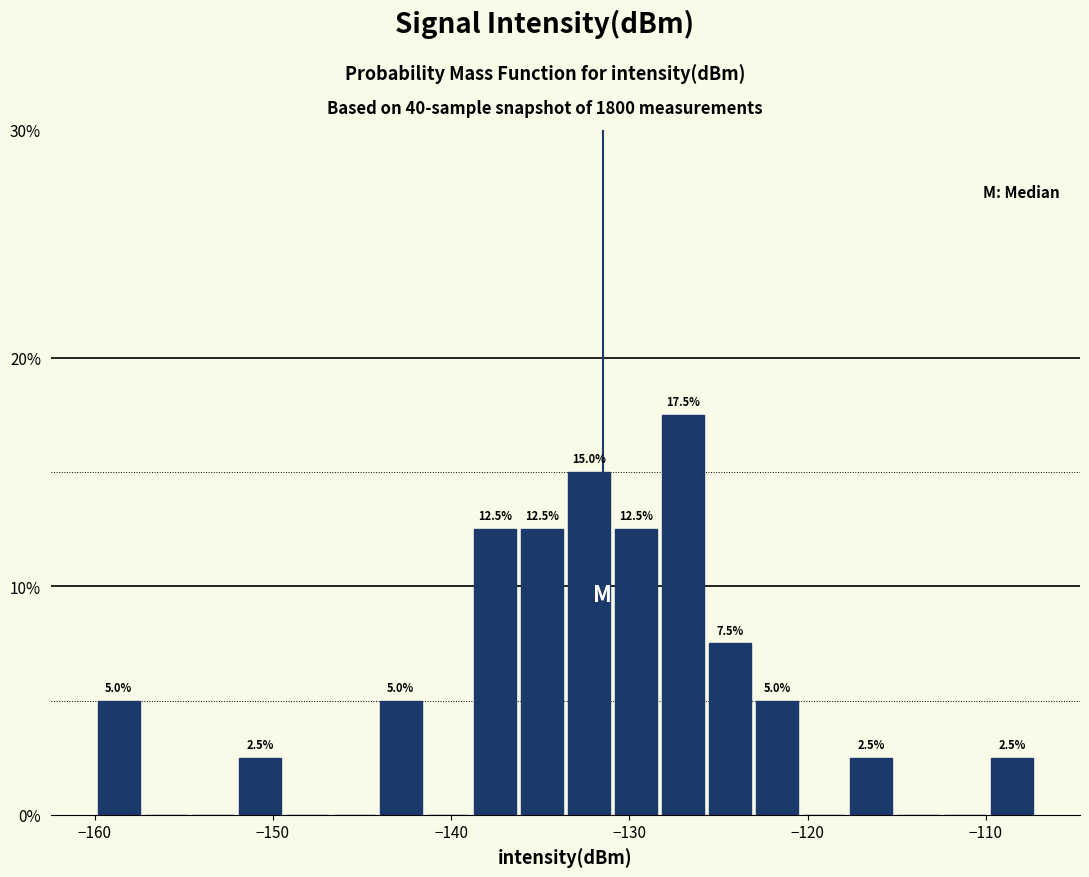

Read against the x-axis, roughly where is the centre of the tallest bar?

-127